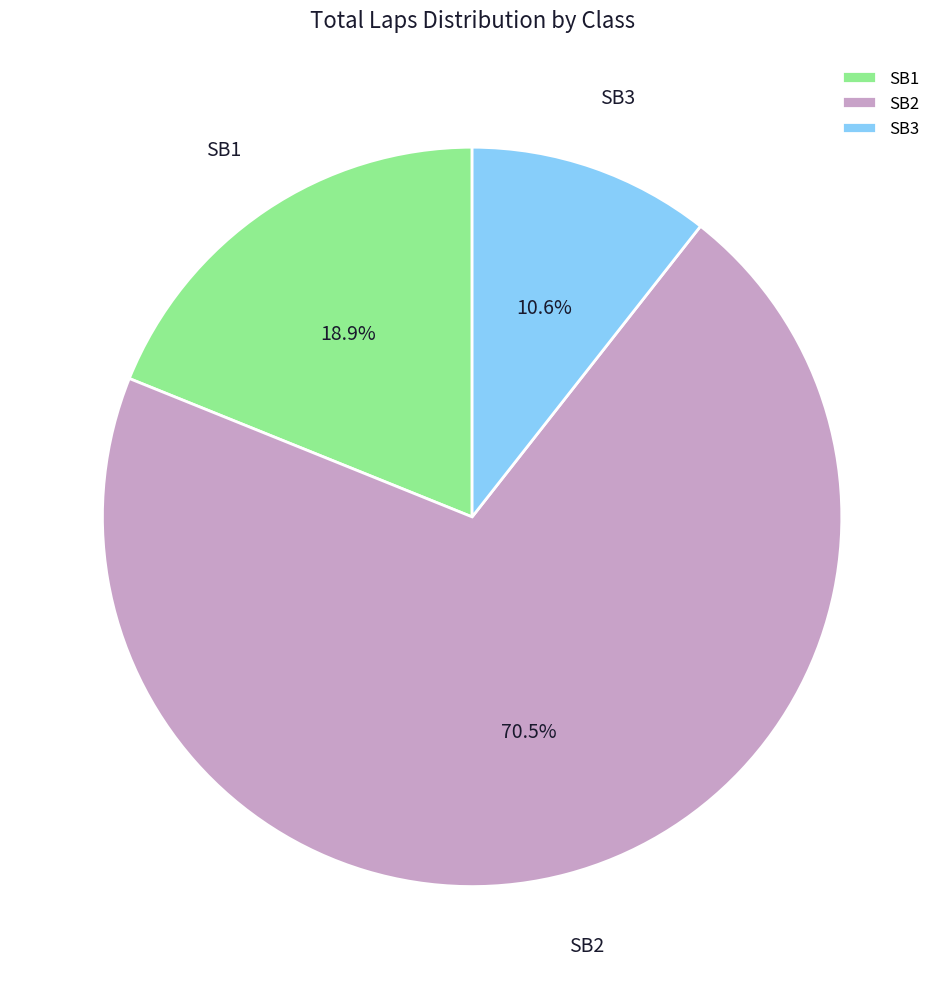

What is the ratio of the value at SB1 to the value at SB2?

0.3